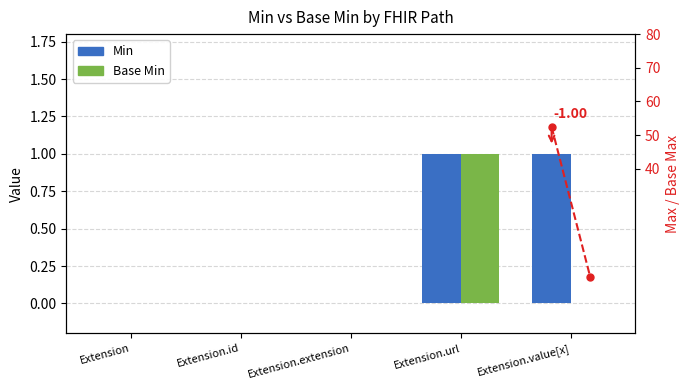

Is it true that Base Min equals 1 at Extension.url?

True